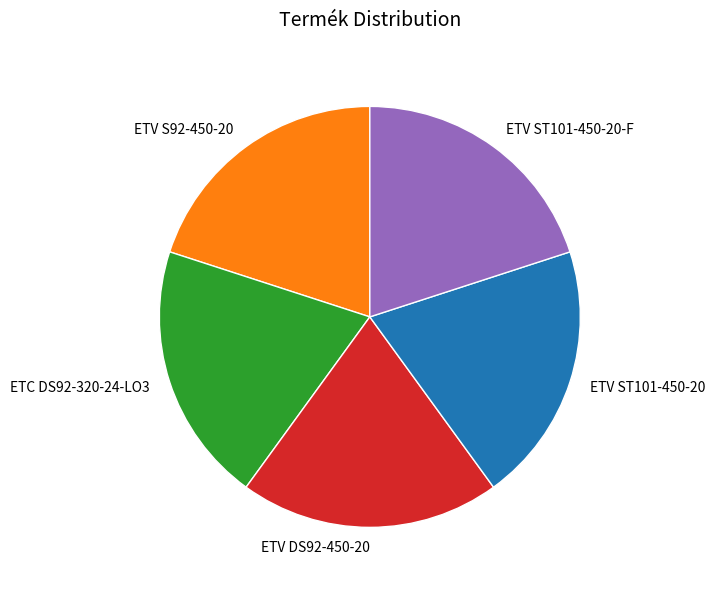

What is the ratio of the value at ETV DS92-450-20 to the value at ETV ST101-450-20-F?

1.0